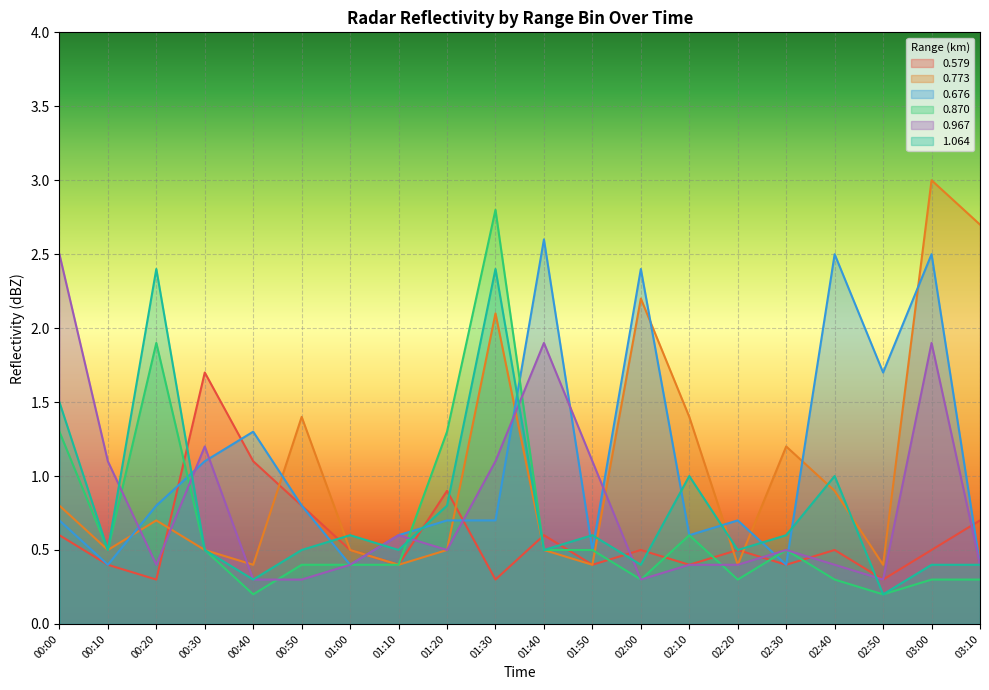

Rank the series at 00:30 from lowest to highest value.

0.773, 0.870, 1.064, 0.676, 0.967, 0.579